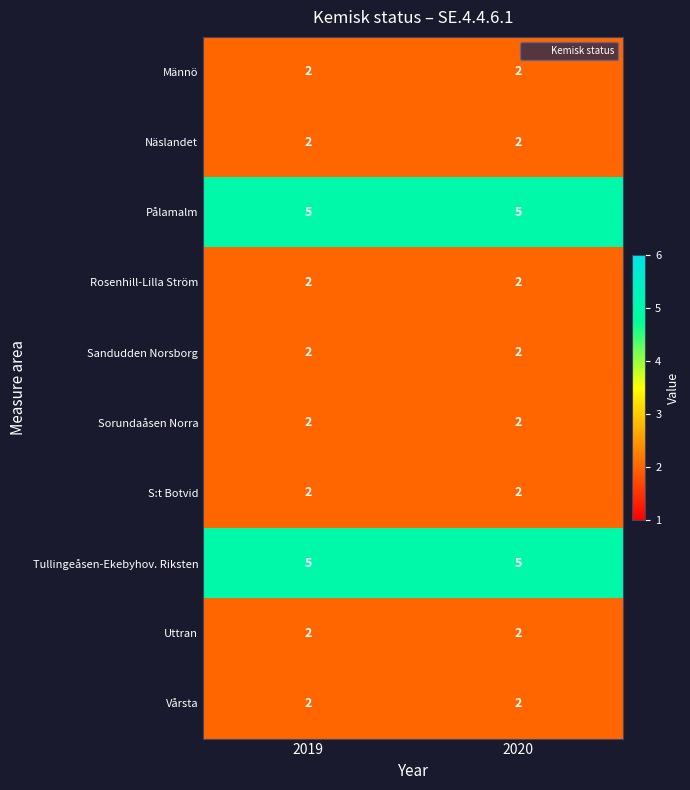

What is the maximum value shown in the chart?

5